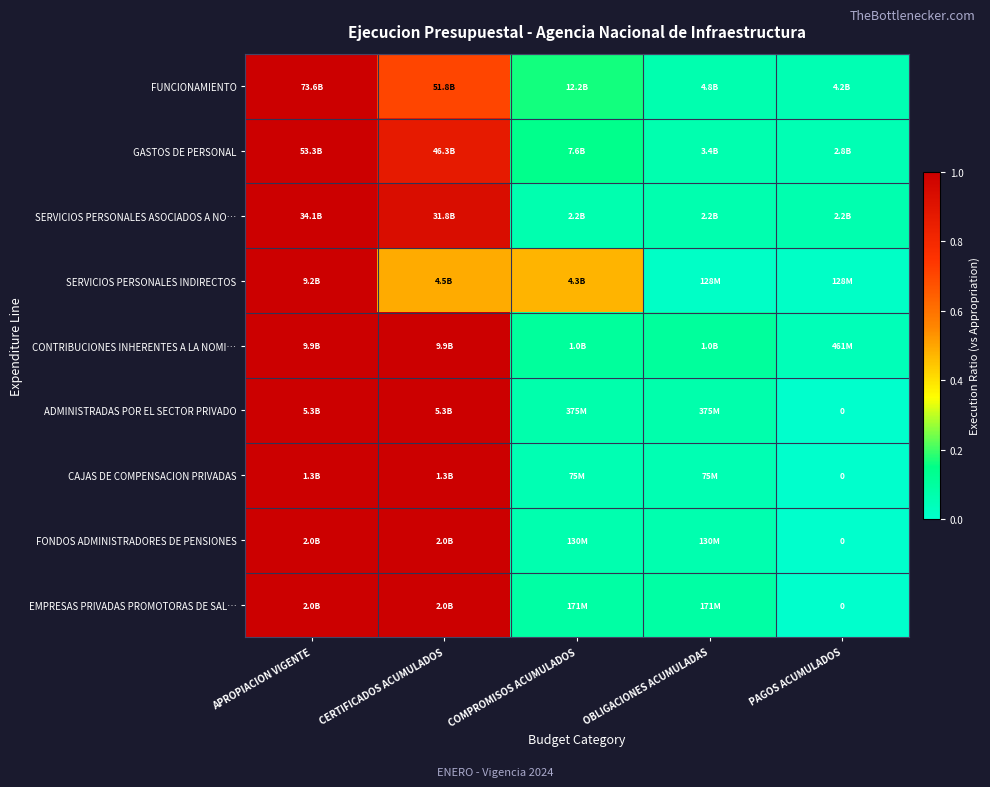

What is the spread (max minus min) of values at PAGOS ACUMULADOS?

0.1